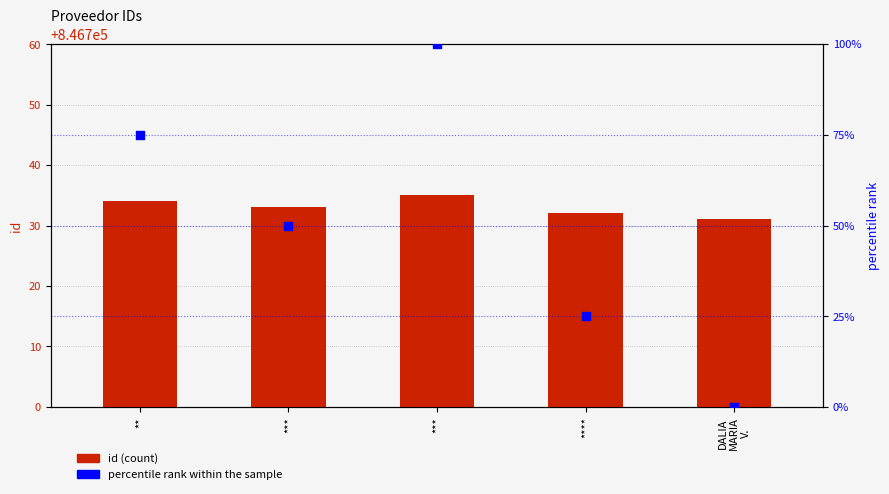

Is the value of id at *** greater than the value of percentile rank within the sample at ***?

Yes